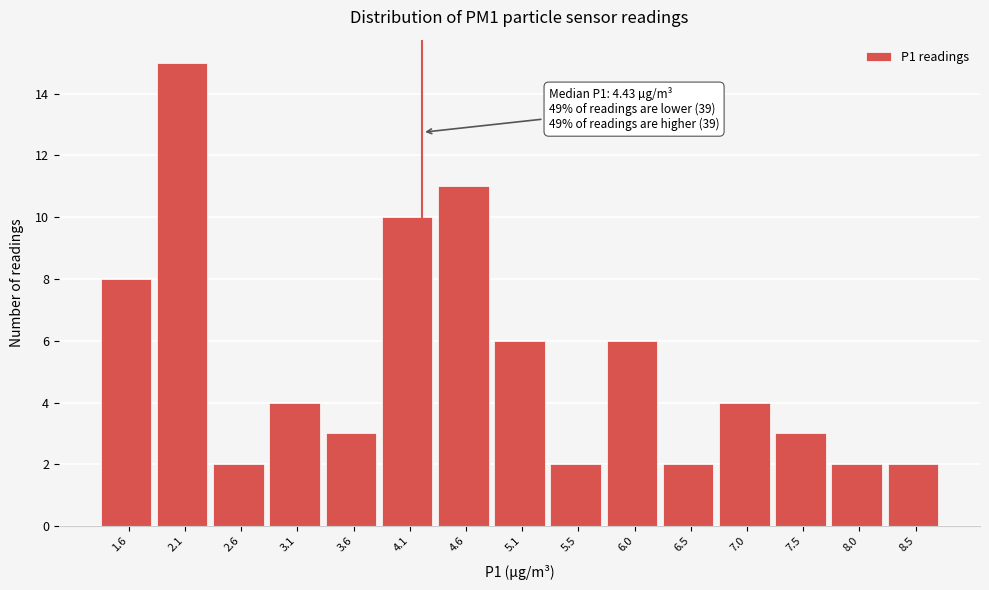

Reading left to right, extract all data points from this chart.

1.6=8	2.1=15	2.6=2	3.1=4	3.6=3	4.1=10	4.6=11	5.1=6	5.5=2	6.0=6	6.5=2	7.0=4	7.5=3	8.0=2	8.5=2